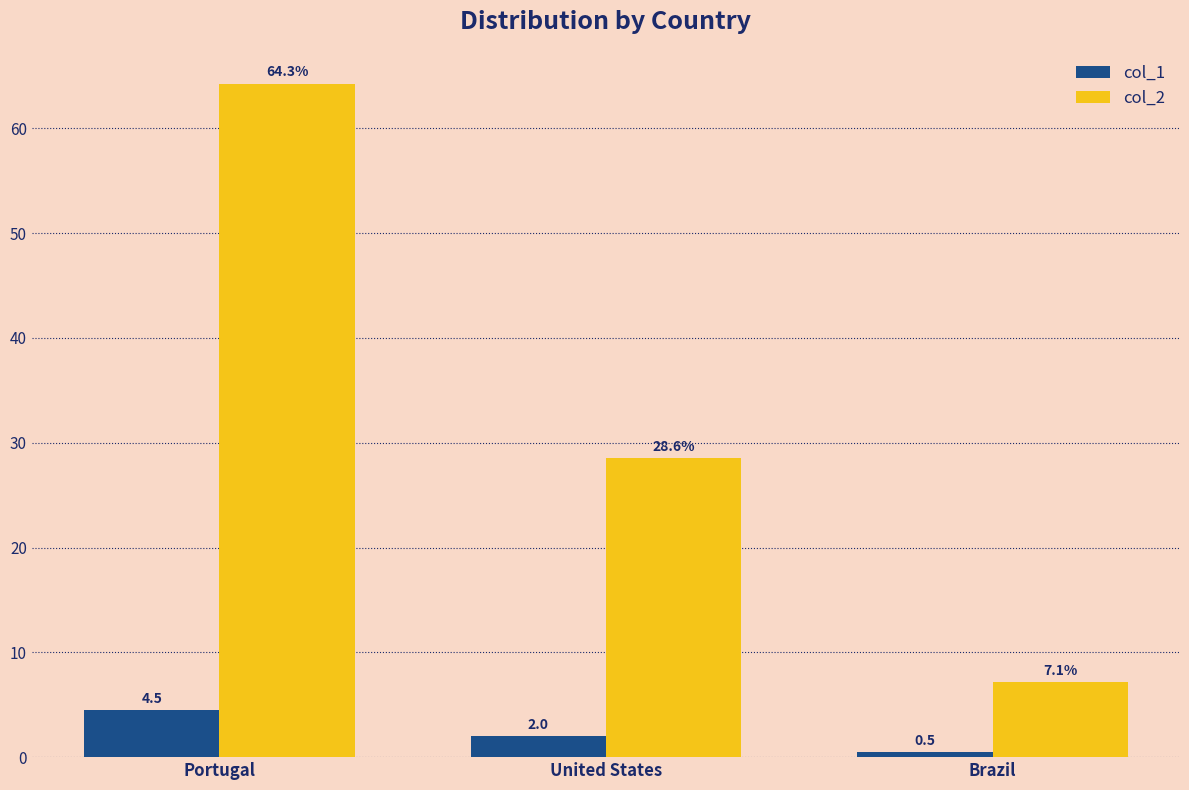

What position from the right is United States?

2